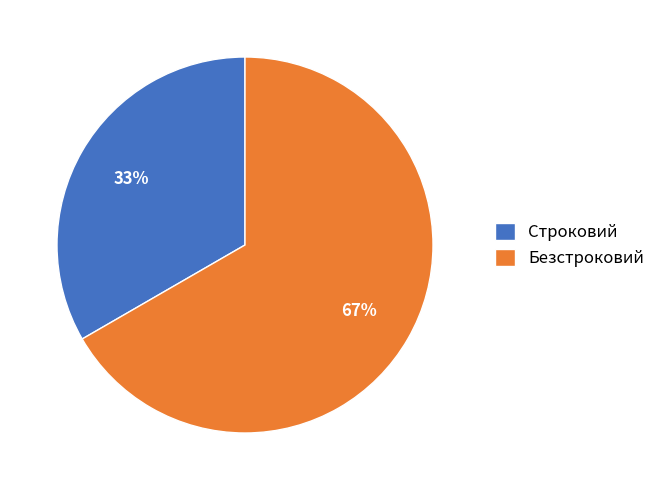

Is it true that Строковий is 46% of the pie?

False